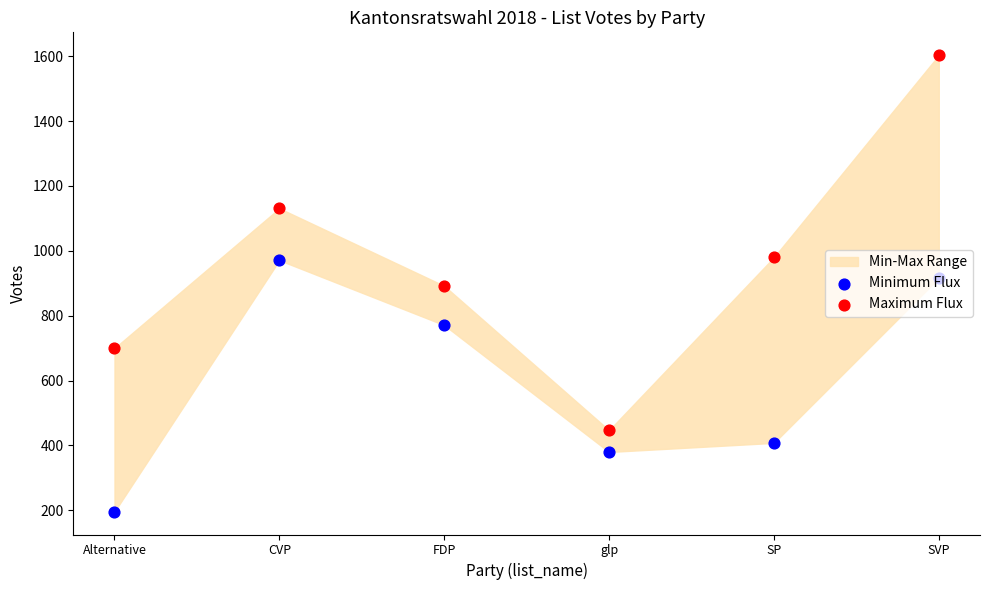

What is the total value across all series at CVP?

2102